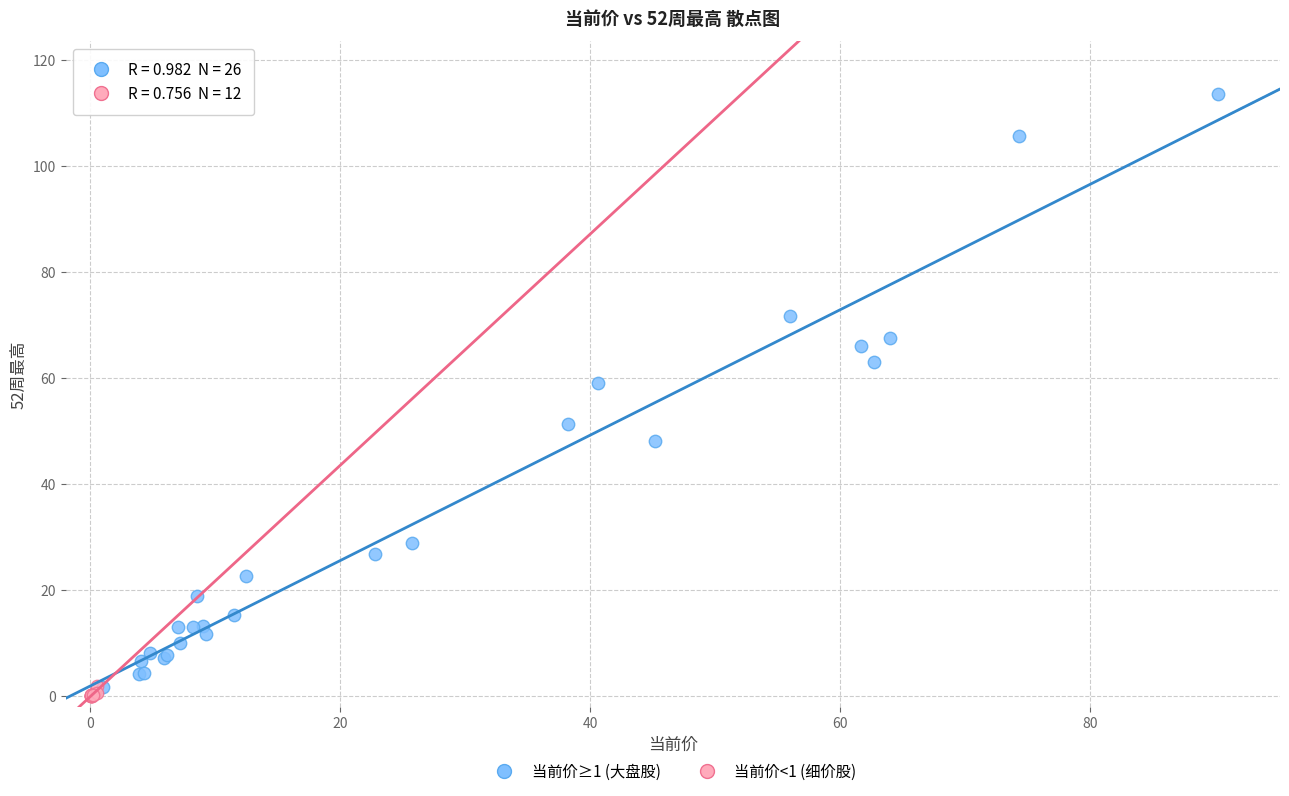

Which series has the widest spread of Y values?

当前价≥1 (大盘股)